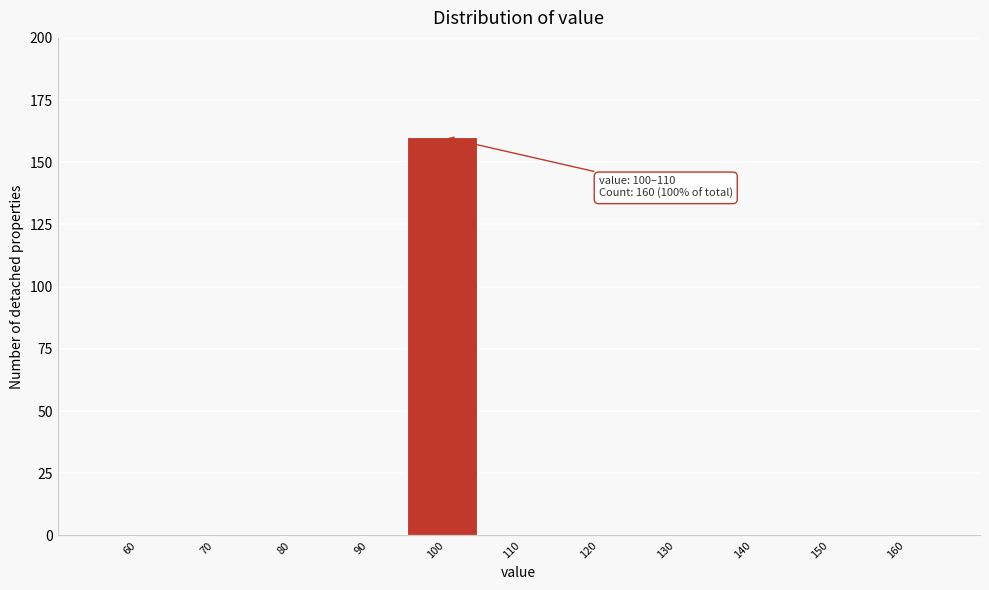

Reading right to left, transcribe all the data shown in this chart.

160=0	150=0	140=0	130=0	120=0	110=0	100=160	90=0	80=0	70=0	60=0